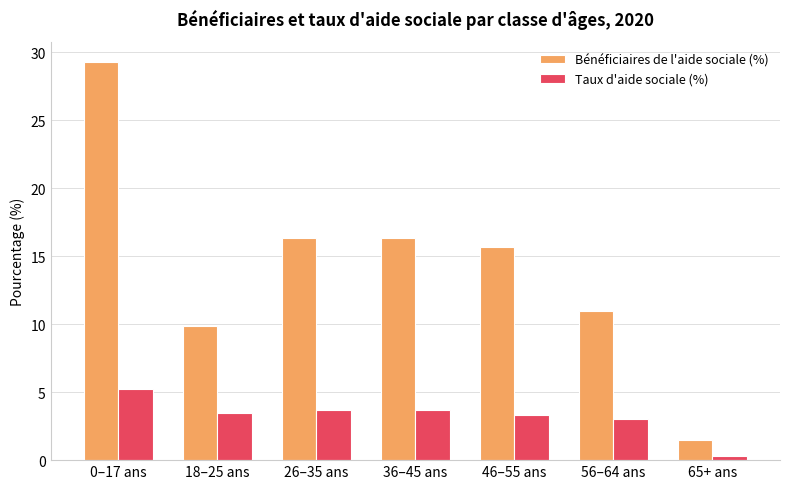

How many values in the Bénéficiaires de l'aide sociale (%) series are below 15?

3